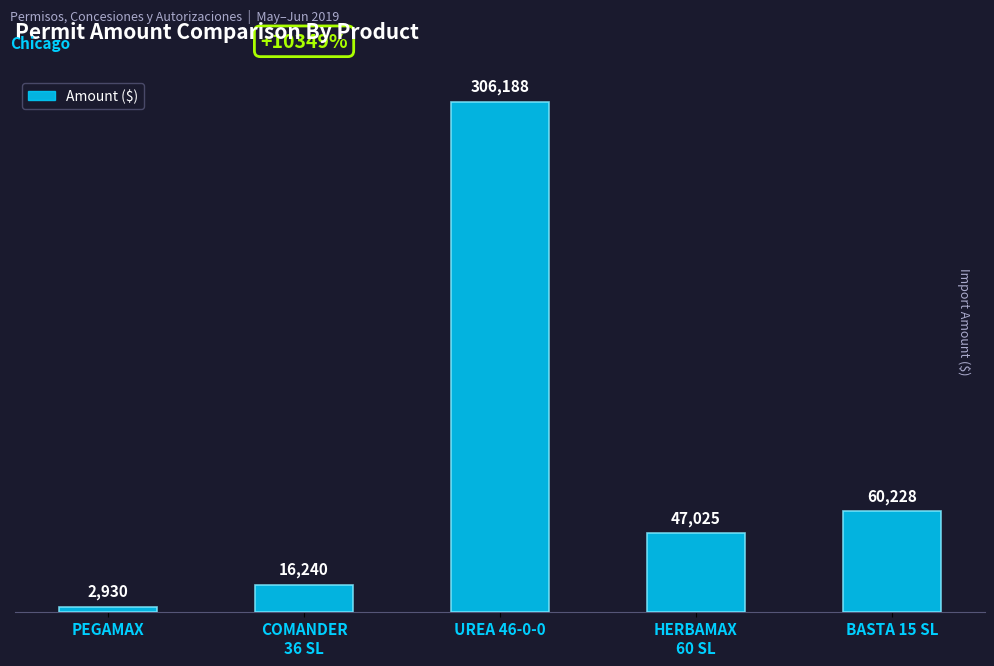

Where is the data nearest to the value 154559?

BASTA 15 SL